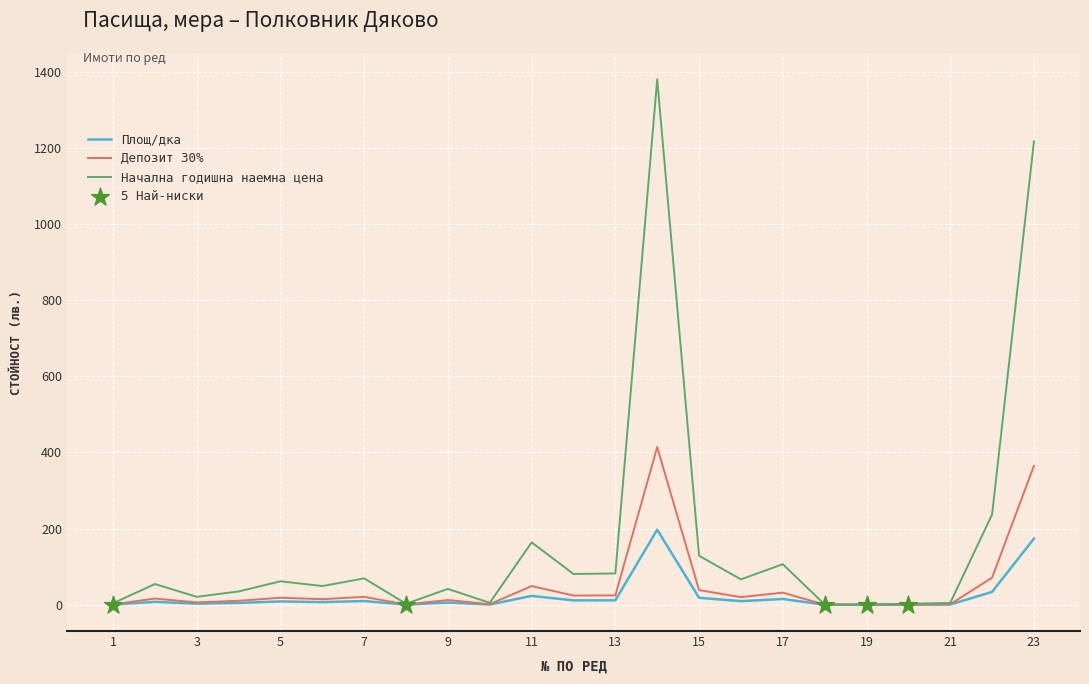

List the series in order of their peak value, lowest first.

Площ/дка, Депозит 30%, Начална годишна наемна цена